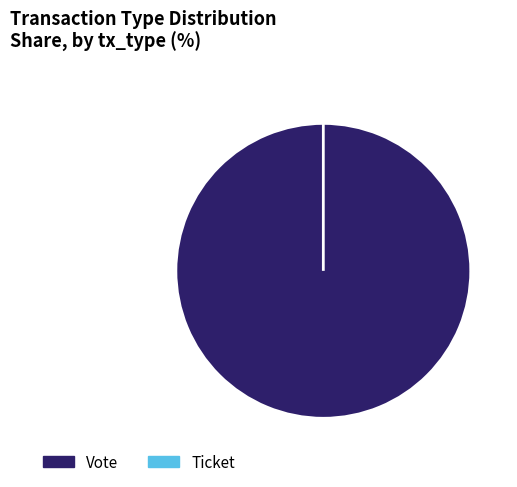

What is the smallest slice in the pie chart?

Ticket